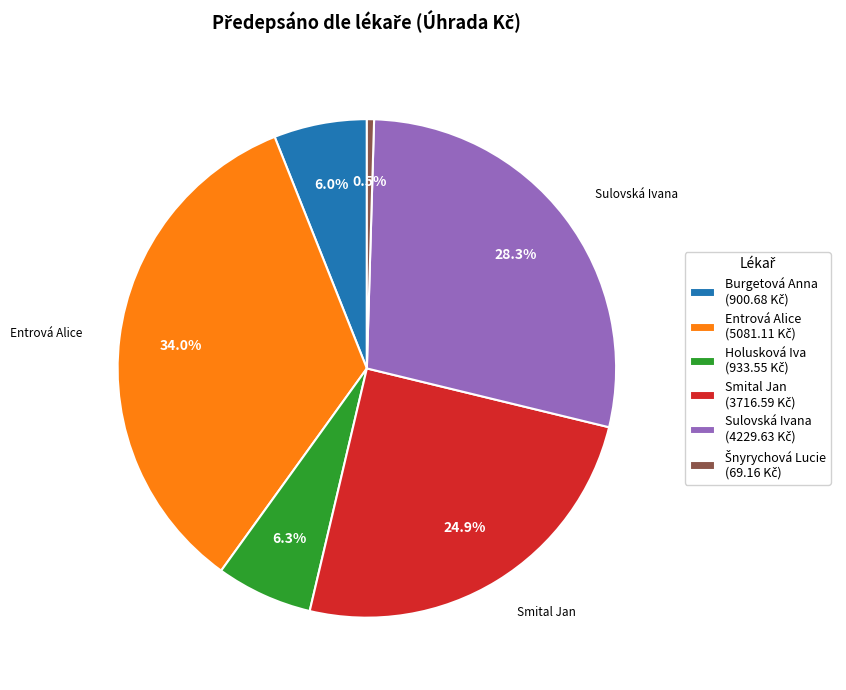

Does any single category account for the majority?

No